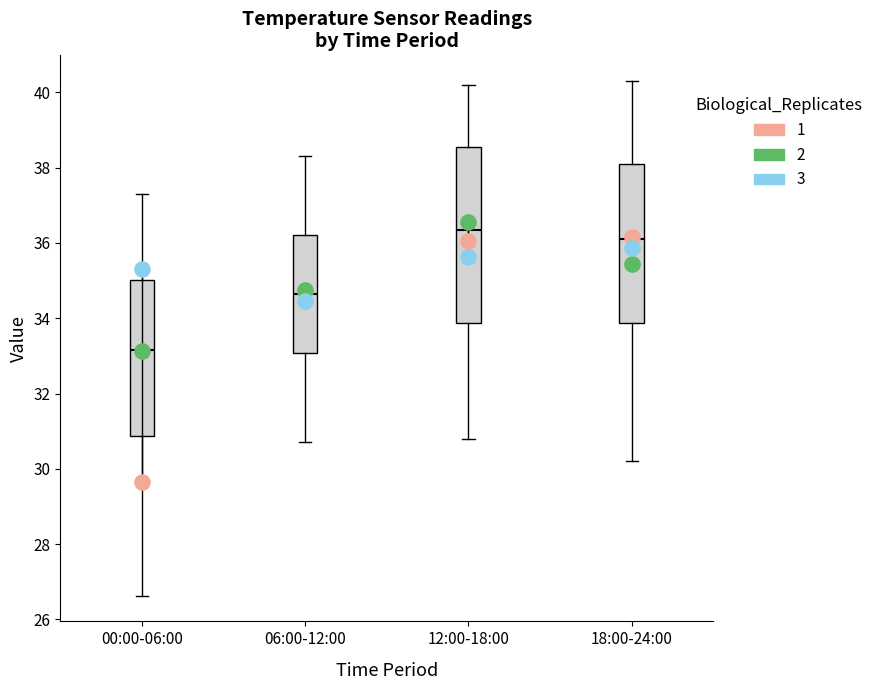

Where does the lower whisker of the box for 00:00-06:00 end on the y-axis? The values are not printed on the chart, so give them approximately, as read against the axis.

26.6